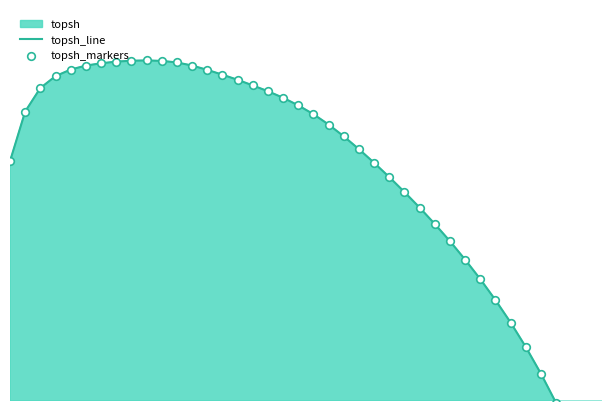

Is the value of topsh_line at 36 greater than the value of topsh_markers at 20?

No